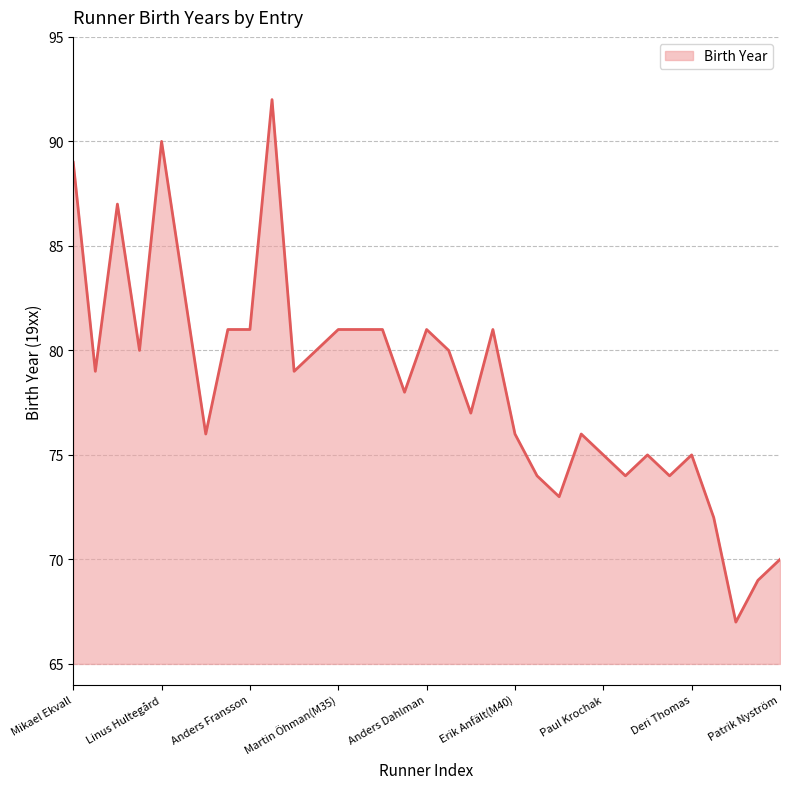

What is the average value?

78